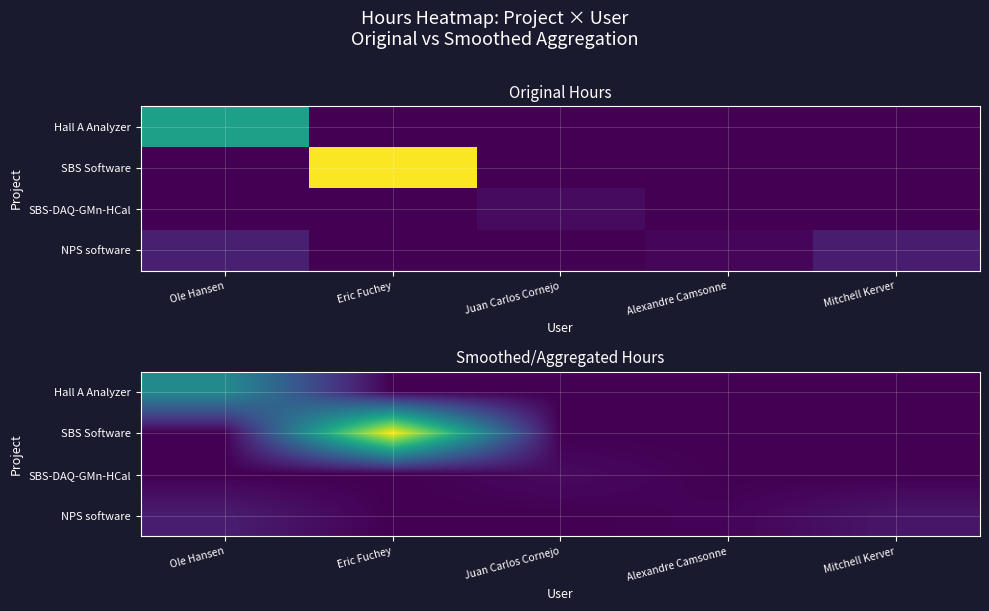

At which category is the sum across all series the highest?

Eric Fuchey